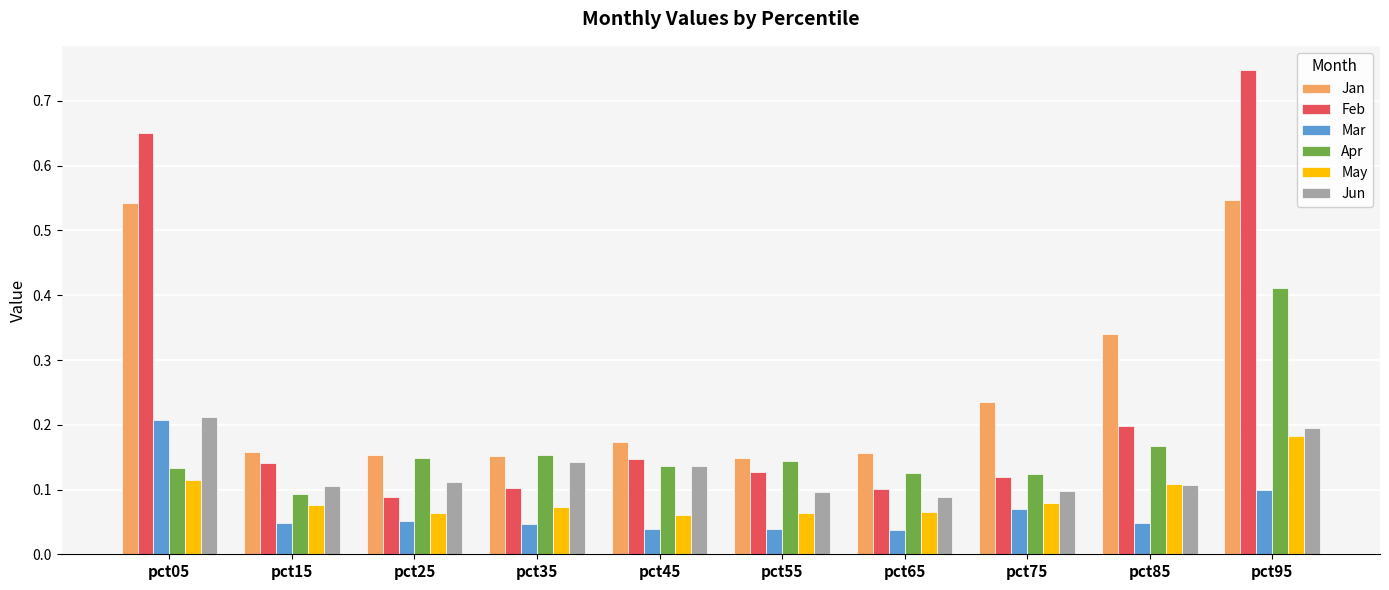

Which category has the lowest value in the Apr series?

pct15